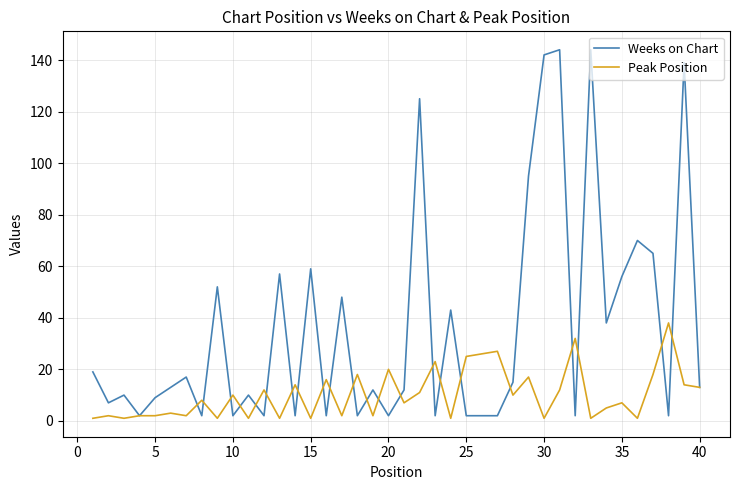

How many lines are shown in the chart?

2